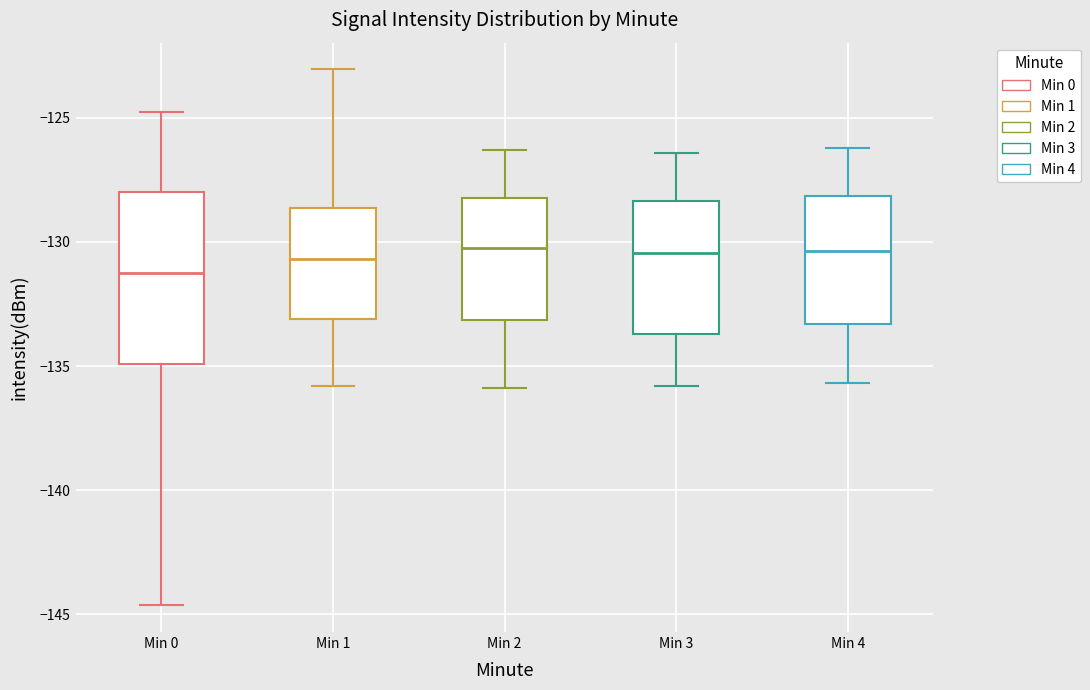

Reading left to right, read every box against the y-axis: the position of its median line, the range the box covers, and the ends of its whiskers. The values are not printed on the chart, so give them approximately, as read against the axis.

Min 0: median -131.0, box -135.0 to -128.0, whiskers -144.5 to -125.0
Min 1: median -130.5, box -133.0 to -128.5, whiskers -136.0 to -123.0
Min 2: median -130.0, box -133.0 to -128.0, whiskers -136.0 to -126.5
Min 3: median -130.5, box -133.5 to -128.5, whiskers -136.0 to -126.5
Min 4: median -130.5, box -133.5 to -128.0, whiskers -135.5 to -126.0